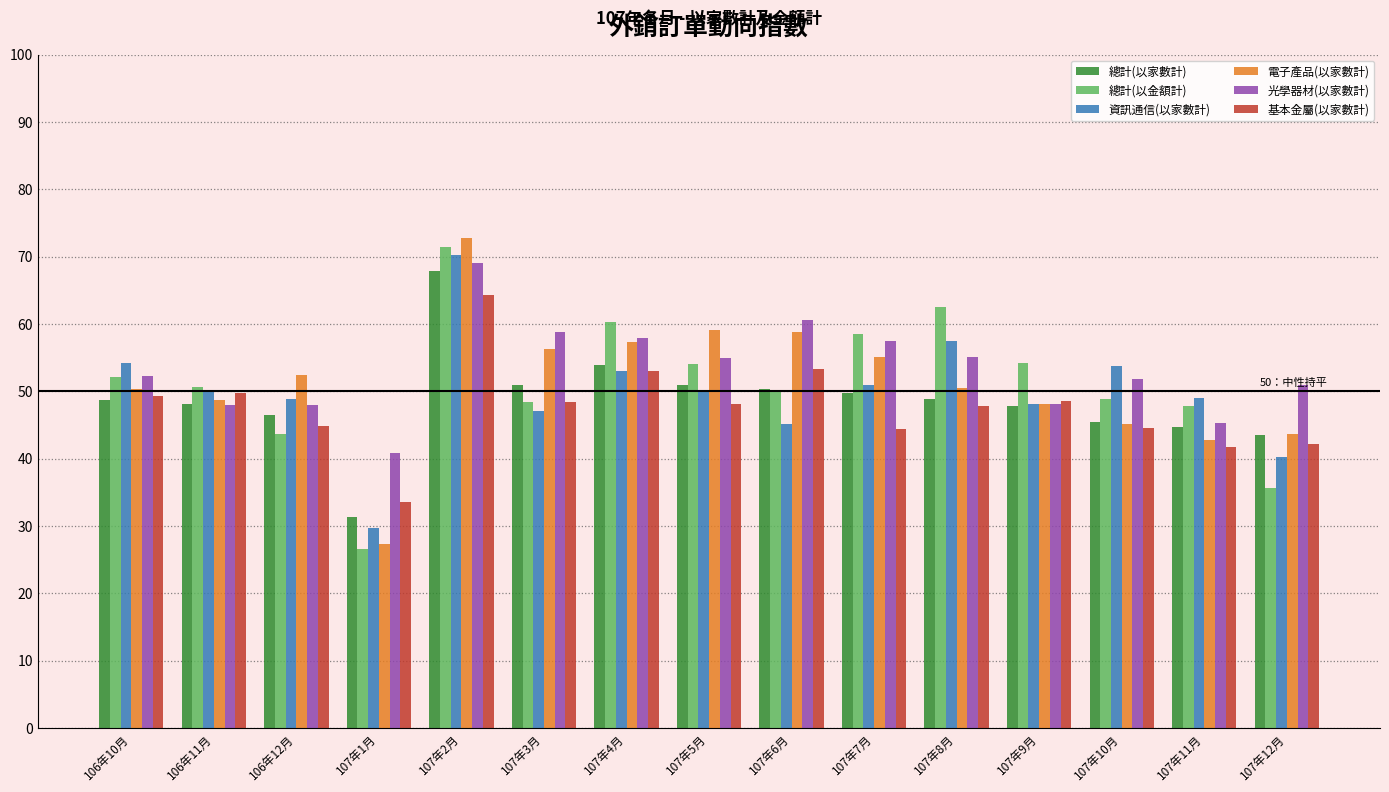

Which label corresponds to the largest value in the chart?

107年2月